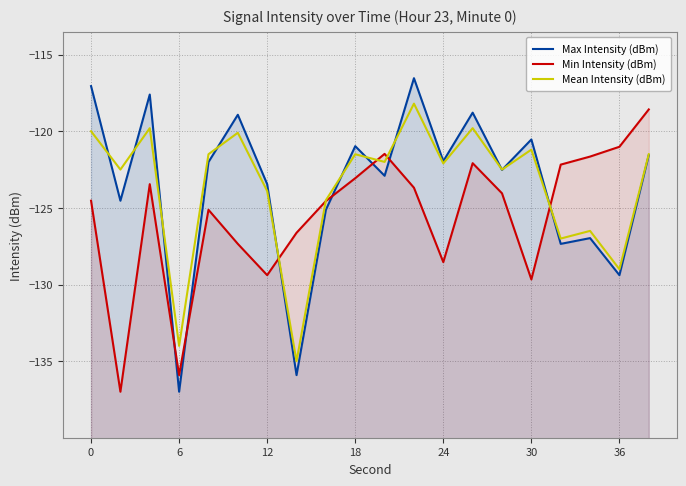

Is it true that Mean Intensity (dBm) equals -196.9 at 7?

False